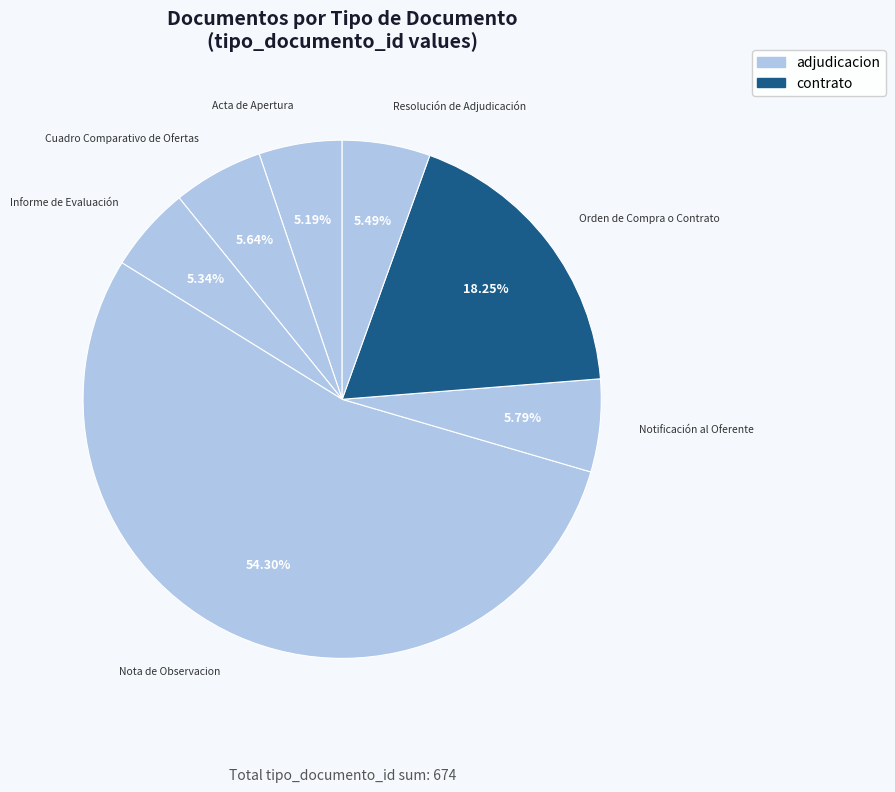

What is the largest slice in the pie chart?

Nota de Observacion